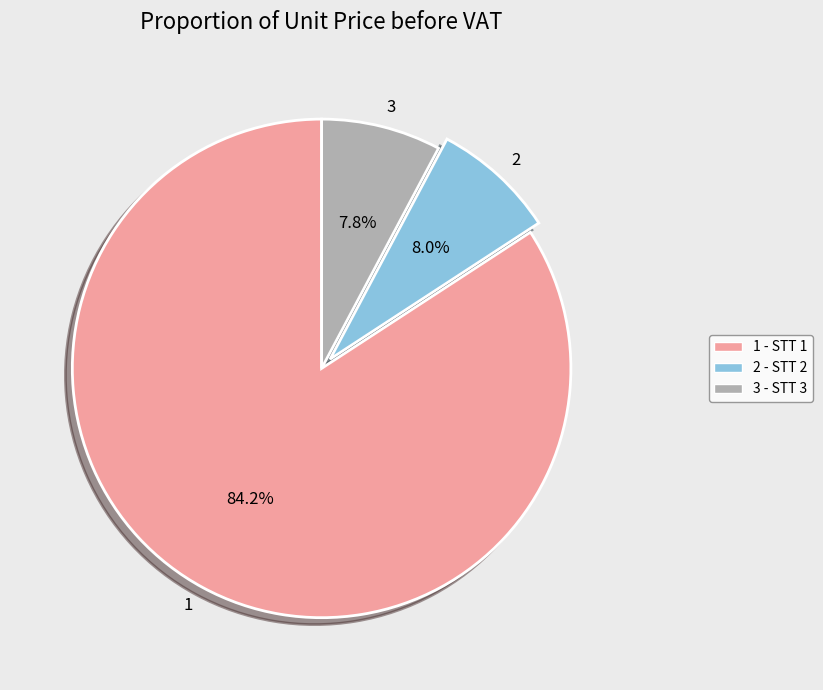

Combined, what portion of the pie is 3 and 2?

15.8%